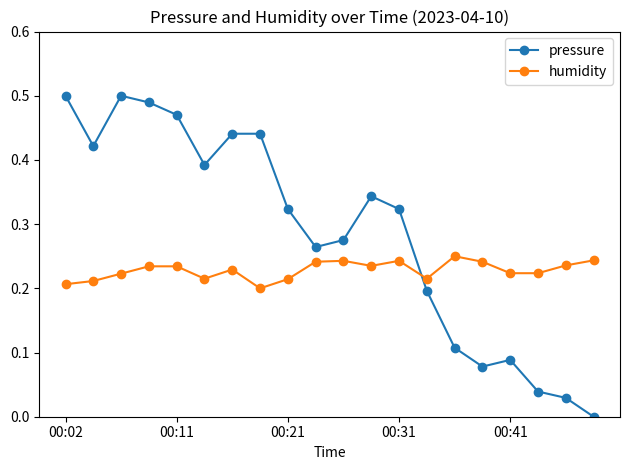

List the series in order of their overall mean, lowest first.

humidity, pressure